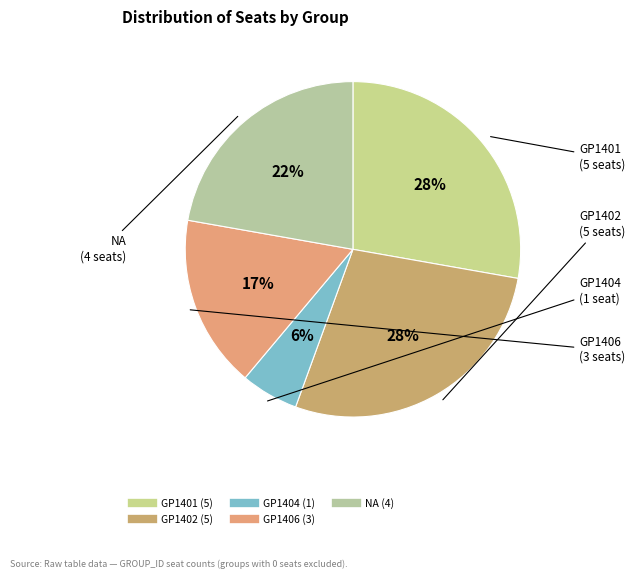

Which category has the smallest portion of the pie?

GP1404